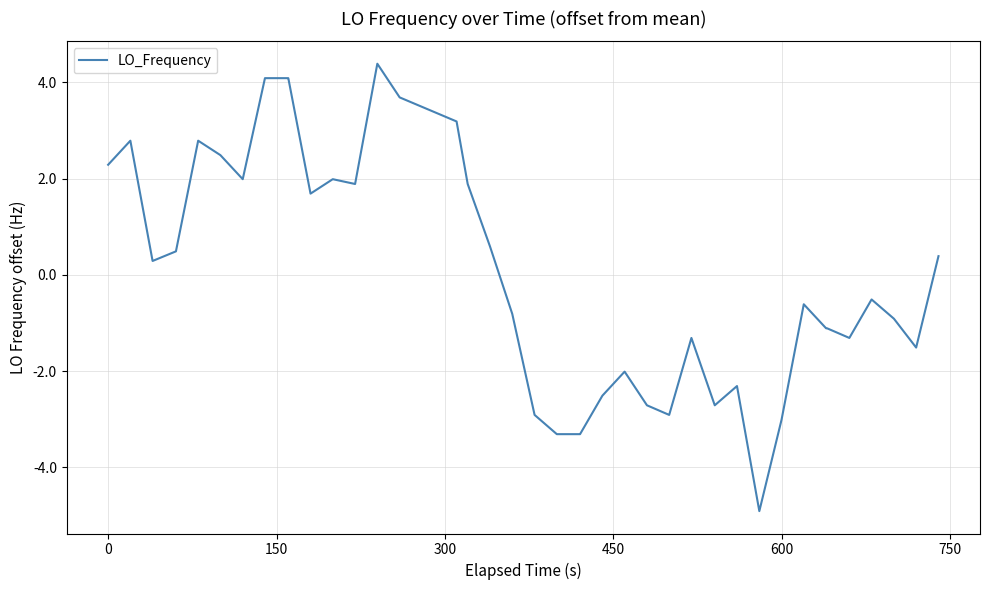

What is the difference between the maximum and minimum values?

9.3